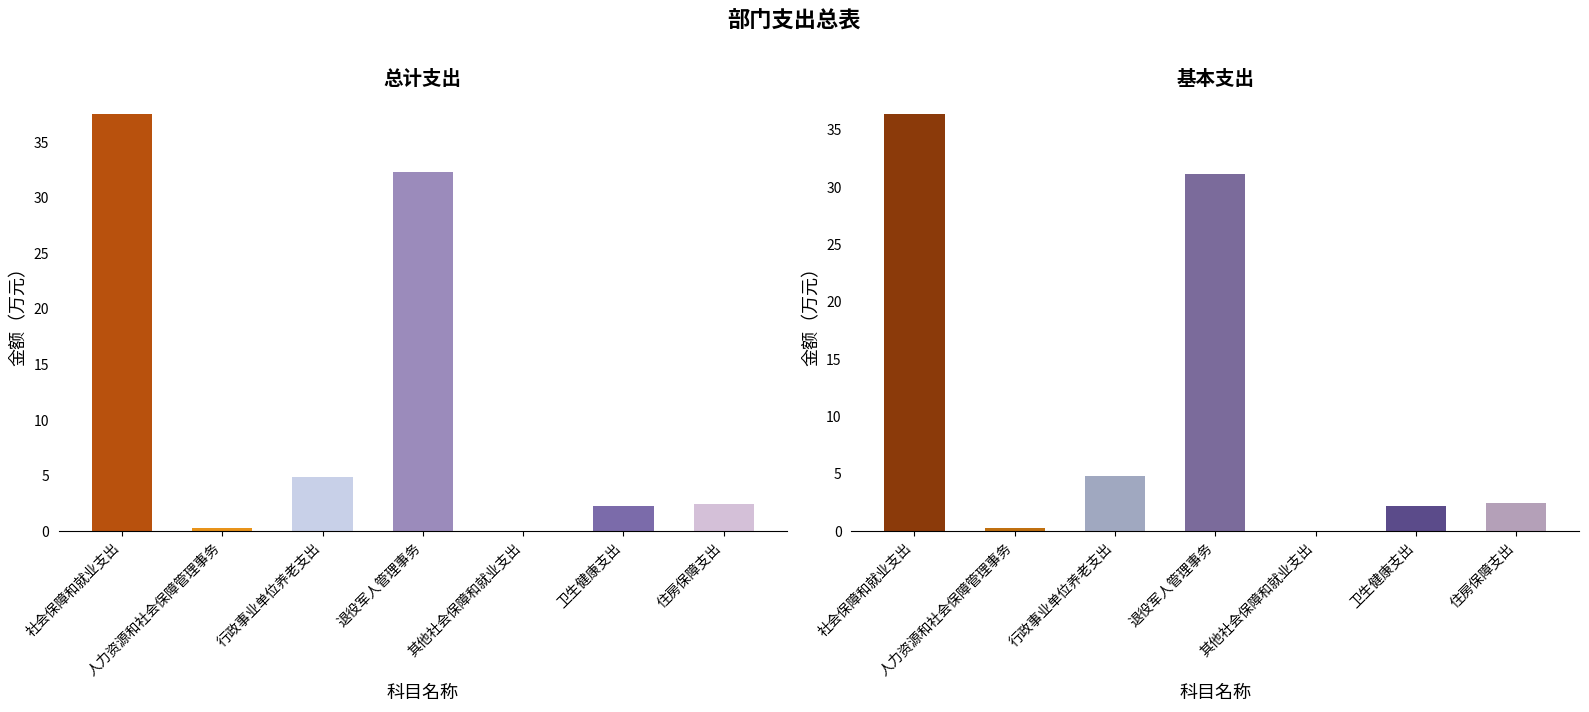

What position from the right is 住房保障支出?

1